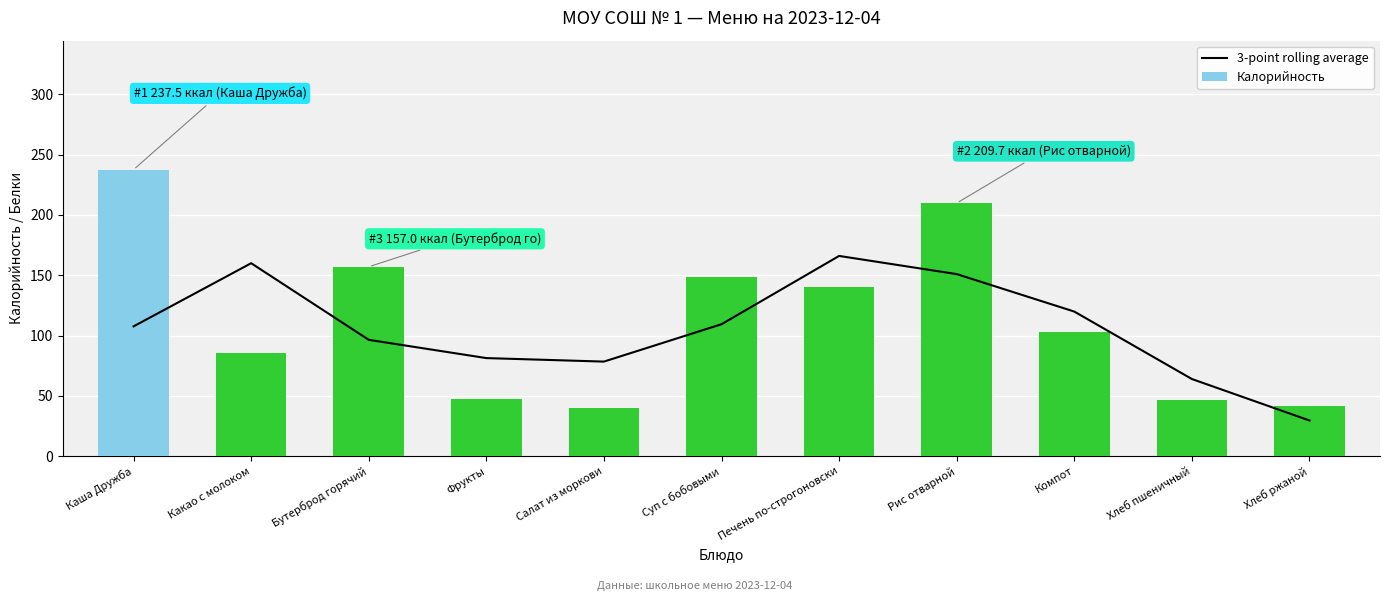

Where does the 3-point rolling average series first go above 107?

Каша Дружба